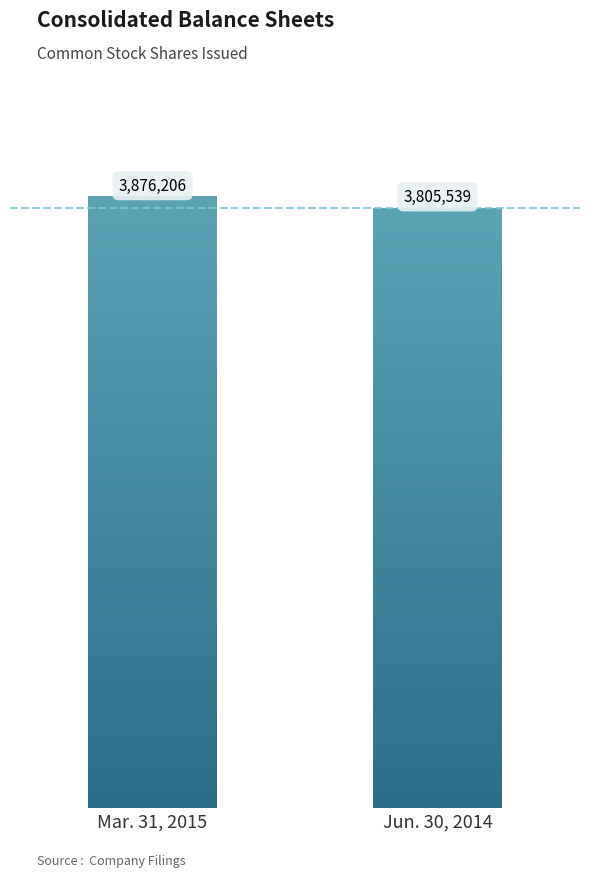

The value of Jun. 30, 2014 at Common stock, shares issued is 2594175. True or false?

False